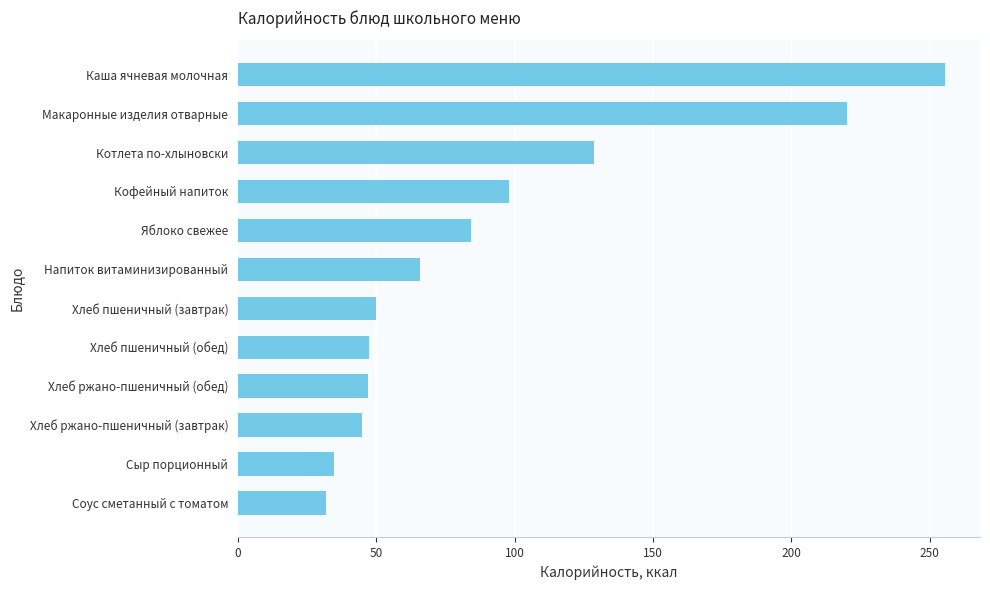

Approximately how many times larger is the value at Яблоко свежее compared to Хлеб ржано-пшеничный (завтрак)?

1.9